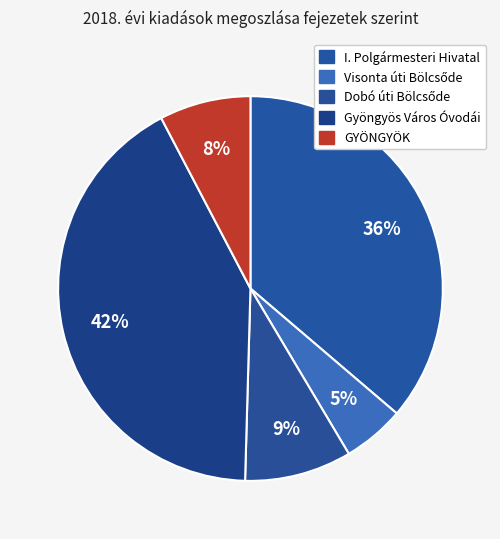

Count the number of slices in the pie.

5